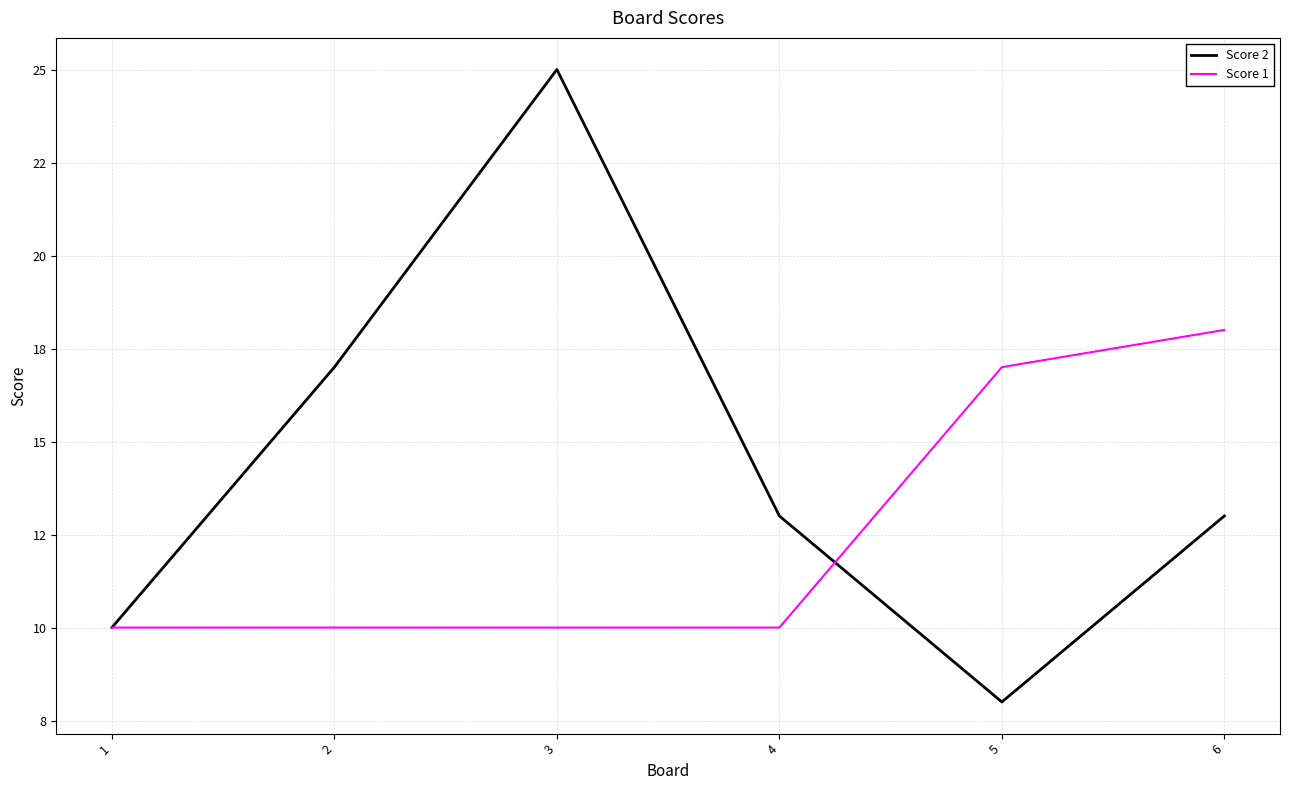

How many times do Score 2 and Score 1 cross each other?

1